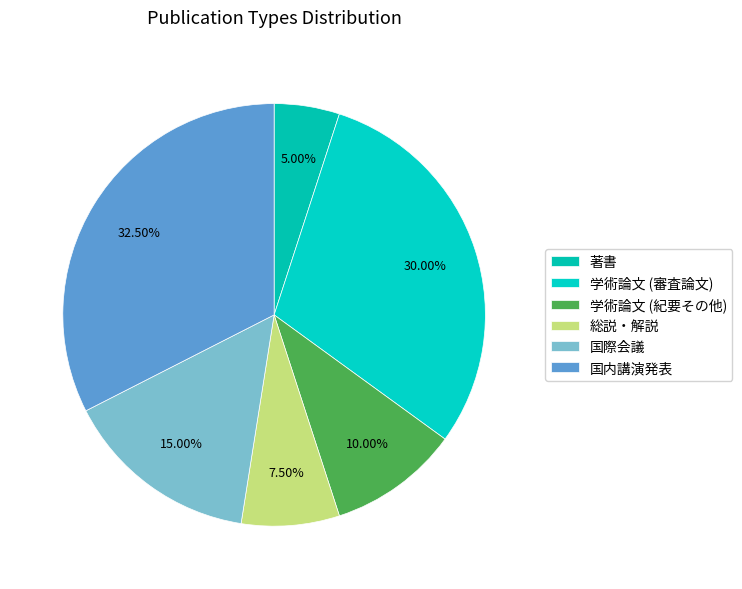

What percentage is the 総説・解説 slice, to the nearest percent?

8%